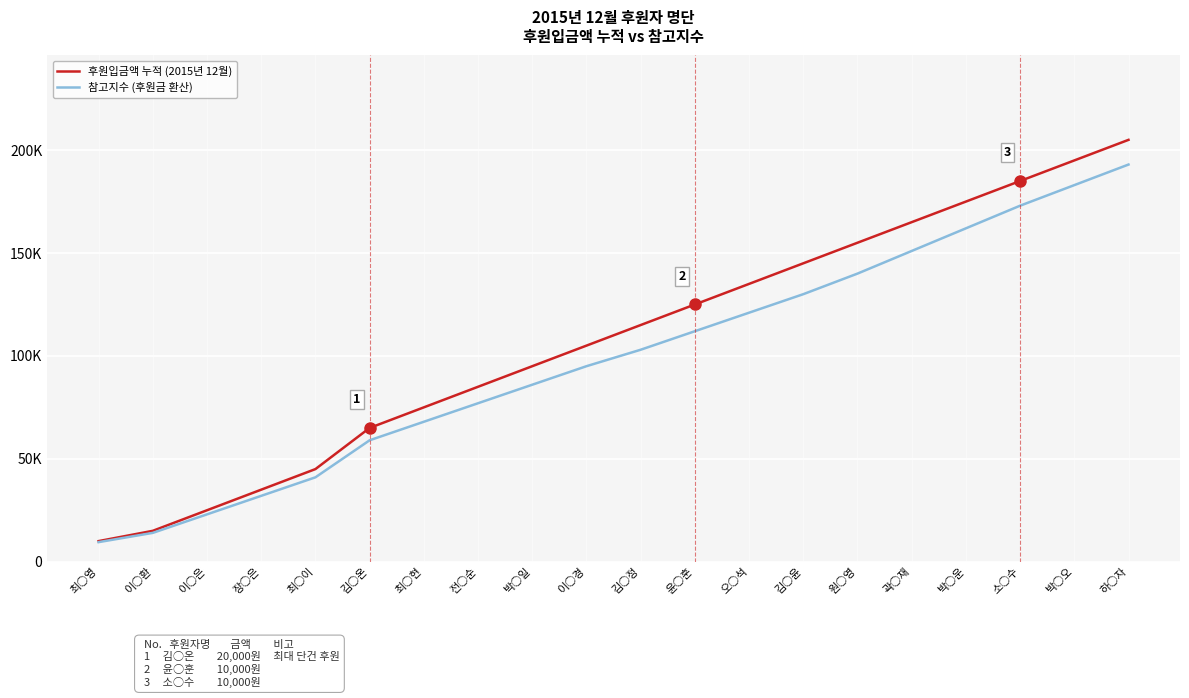

Does the chart display data point markers on the line(s)?

No